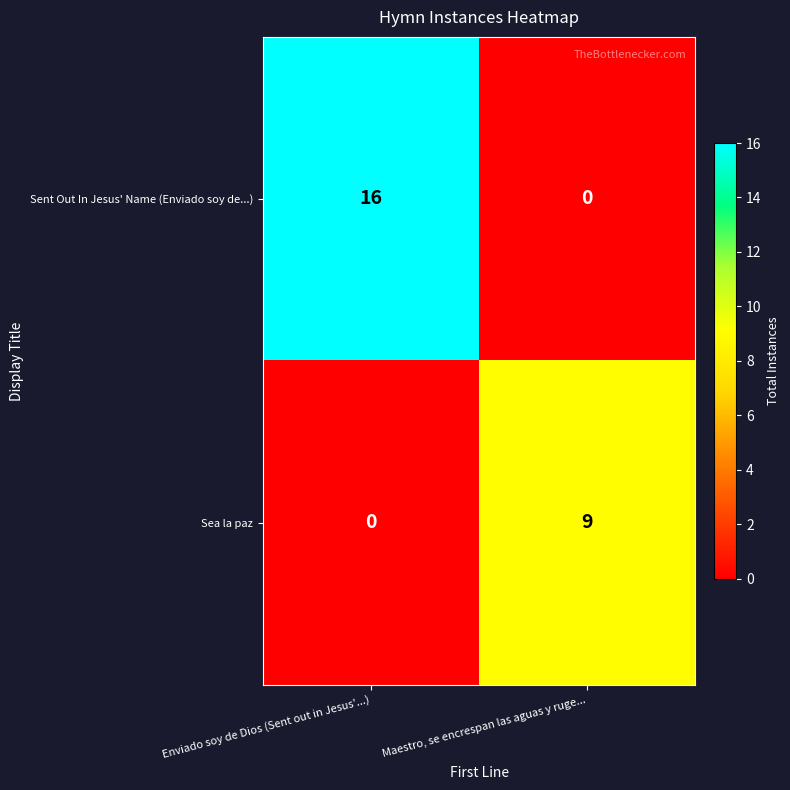

What is the sum of the Sent Out In Jesus' Name (Enviado soy de...) values at Enviado soy de Dios (Sent out in Jesus'...) and Maestro, se encrespan las aguas y ruge...?

16